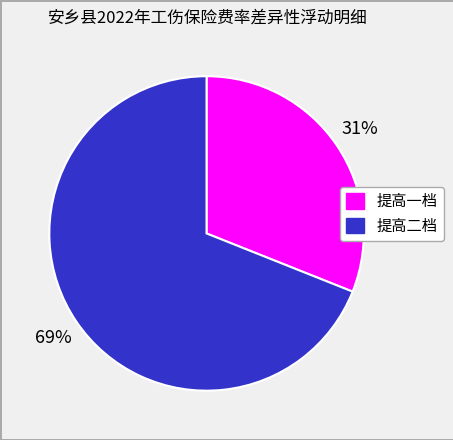

What is the ratio of the value at 提高二档 to the value at 提高一档?

2.2